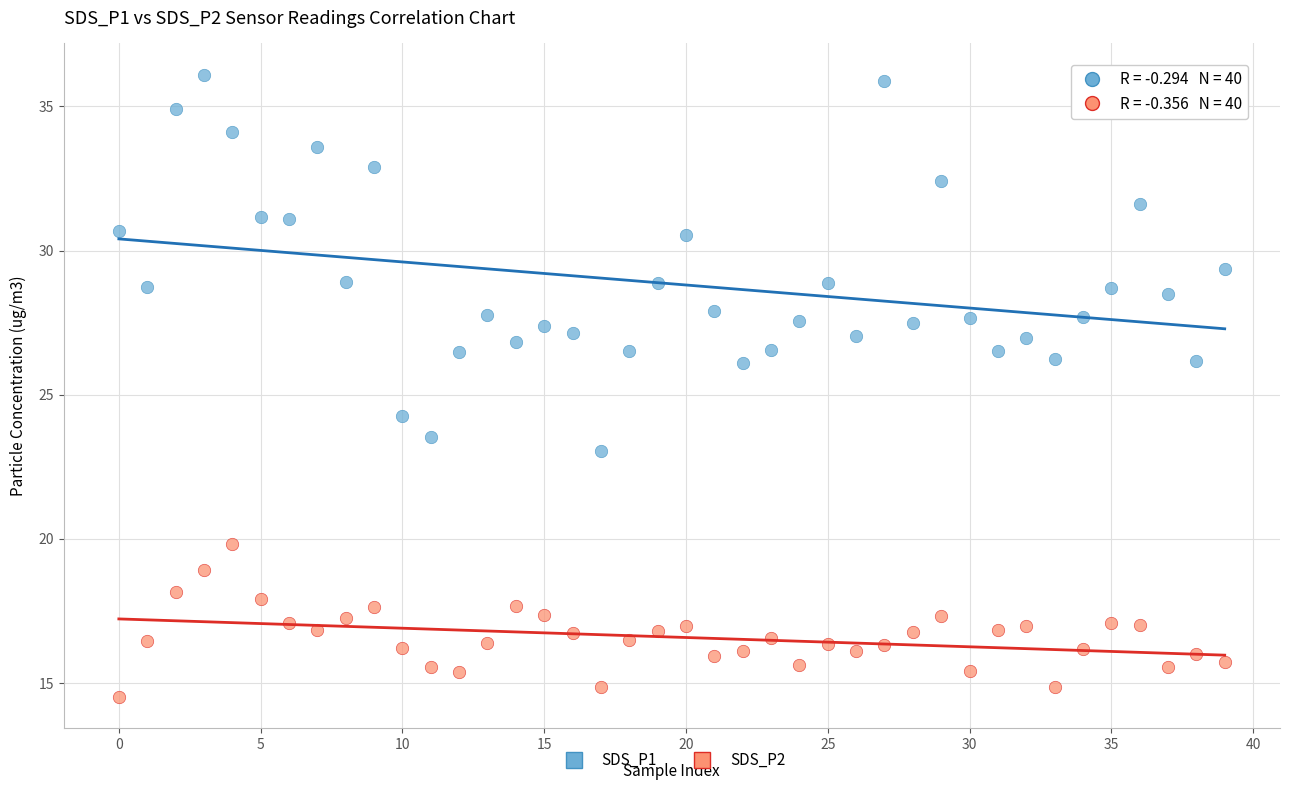

What are all the series names shown in the legend?

SDS_P1, SDS_P2